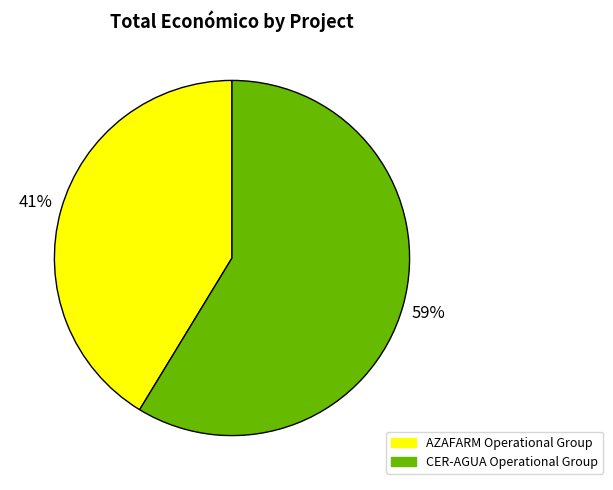

Is there any slice that represents more than half of the pie?

Yes